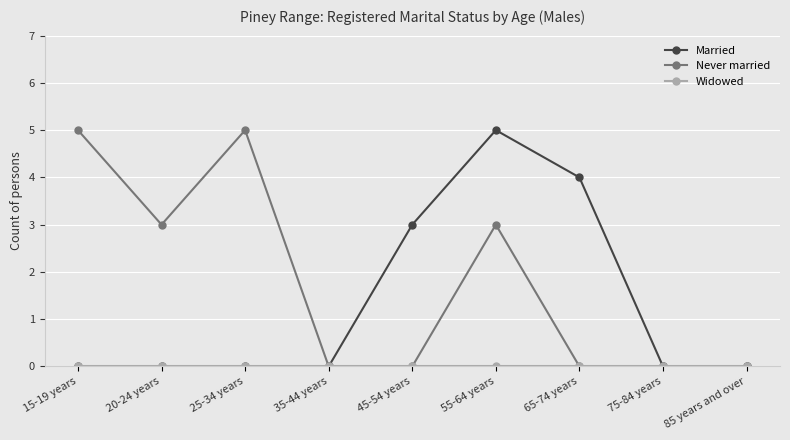

What is the label of the 4th point from the right?

55-64 years